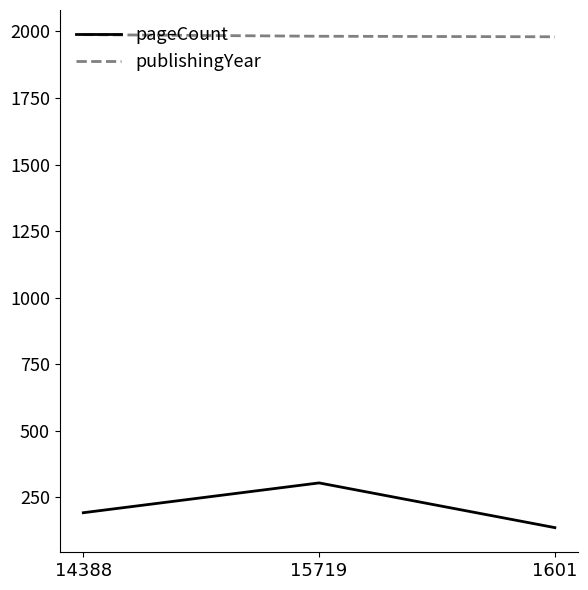

True or false: pageCount has a value of 212 at 15719.

False